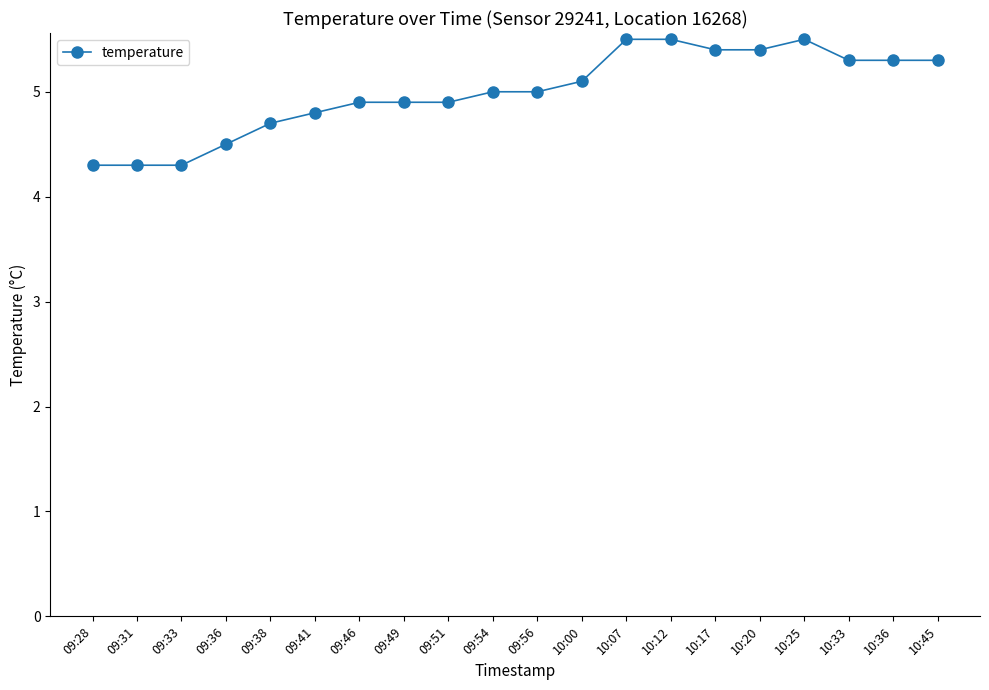

Approximately how many times larger is the value at 10:36 compared to 10:12?

1.0